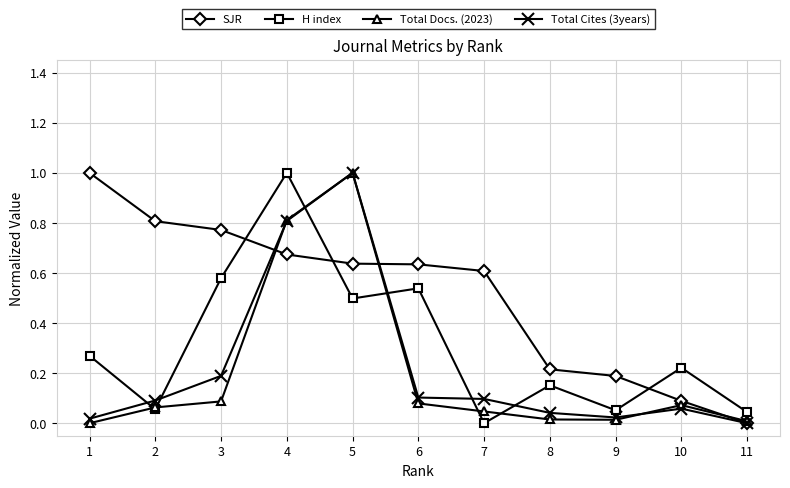

Which series has the largest total across all categories?

SJR